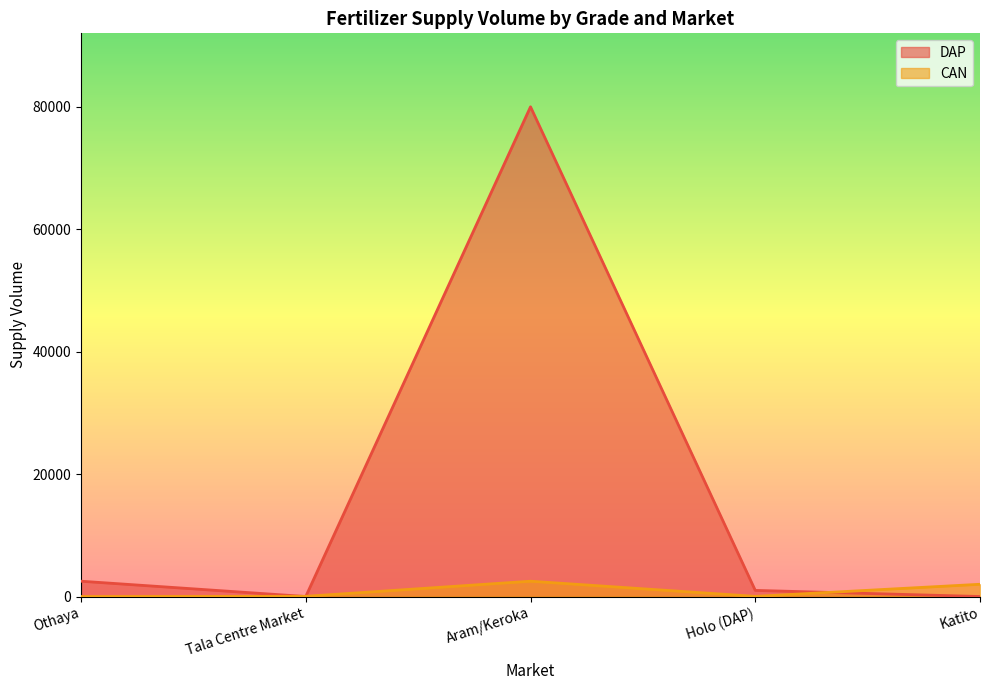

Where is CAN nearest to the value 1250?

Katito